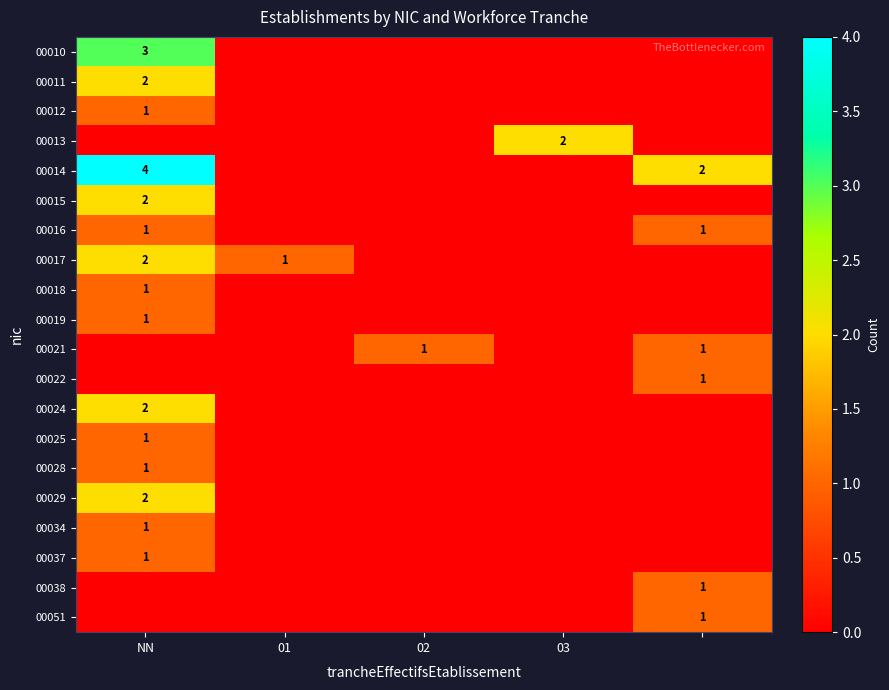

The value of 00012 at NN is 2. True or false?

False